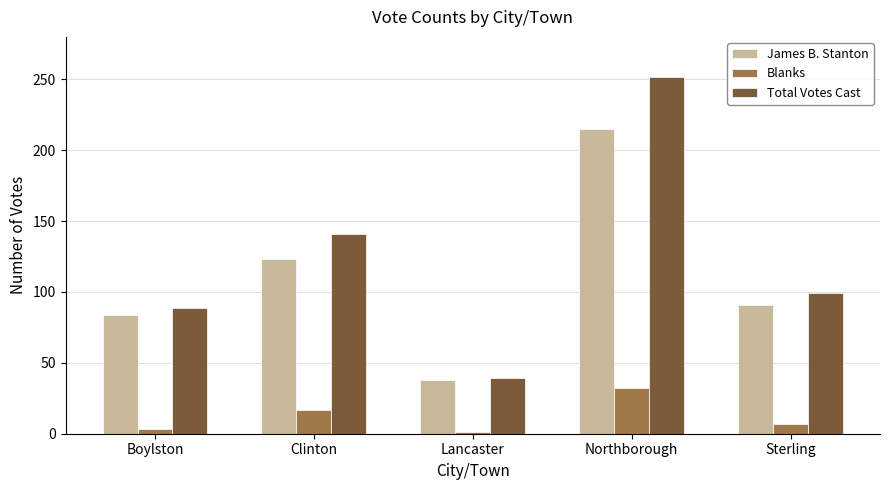

What is the sum of the James B. Stanton values at Clinton and Lancaster?

161